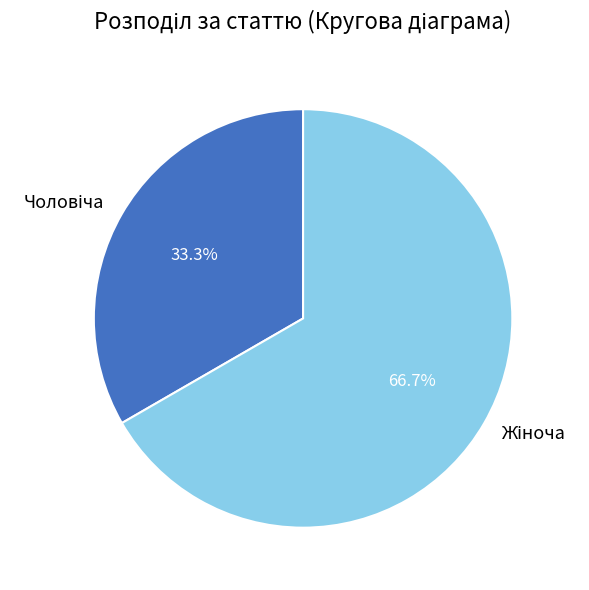

Is there any slice that represents more than half of the pie?

Yes